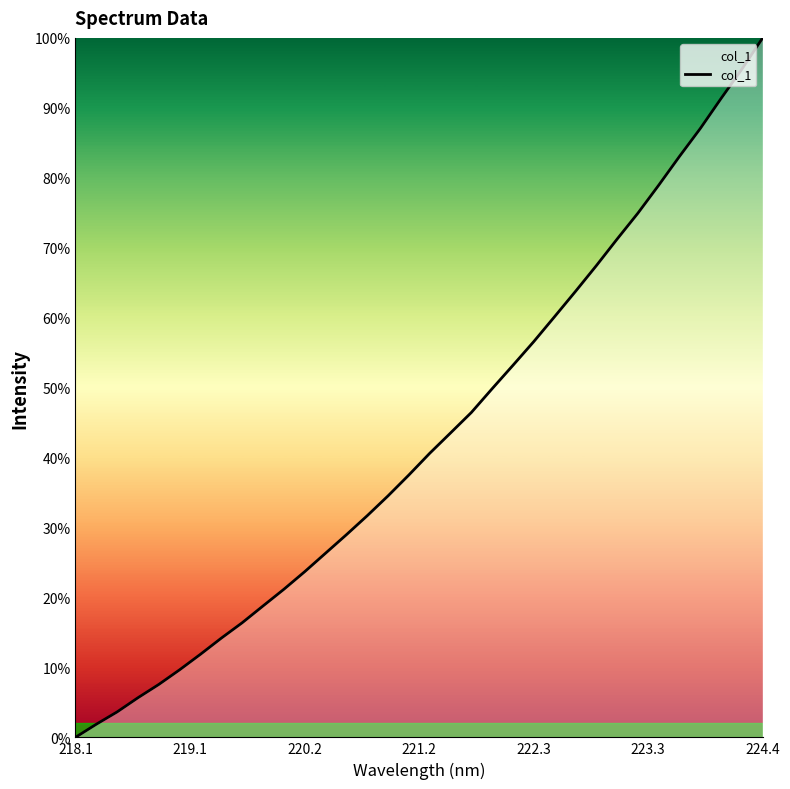

What is the difference between the maximum and minimum values?

100.0